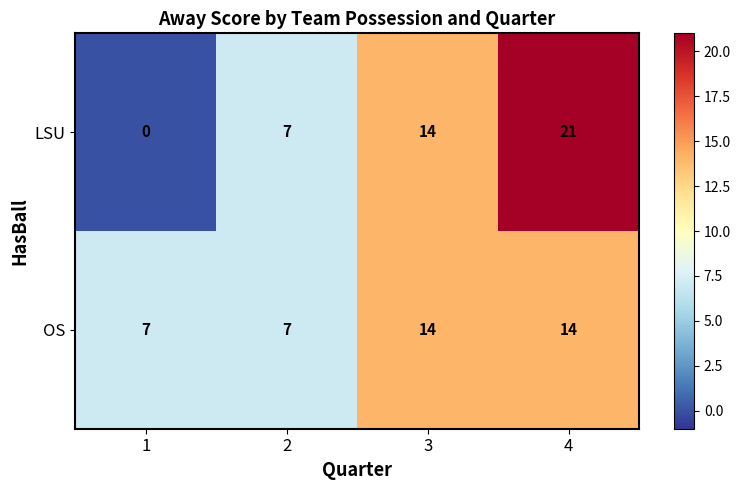

At which category is the sum across all series the highest?

4